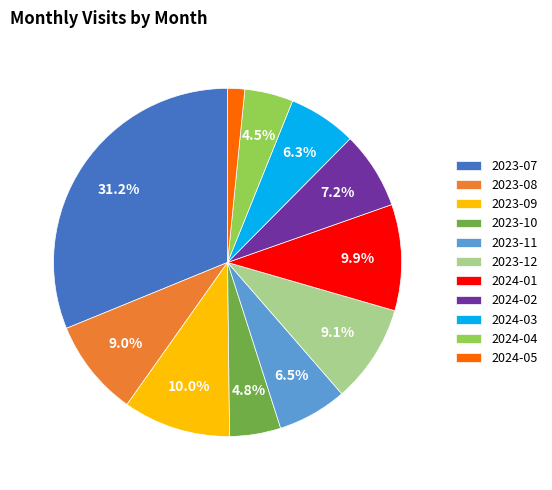

What is the smallest slice in the pie chart?

2024-05